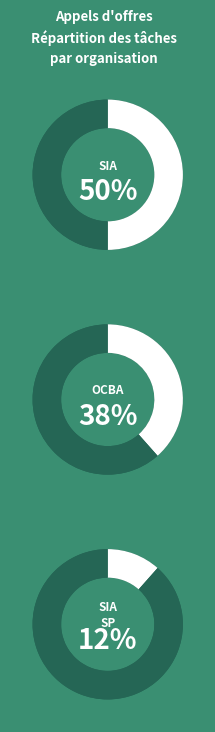

What is the largest slice in the pie chart?

SIA